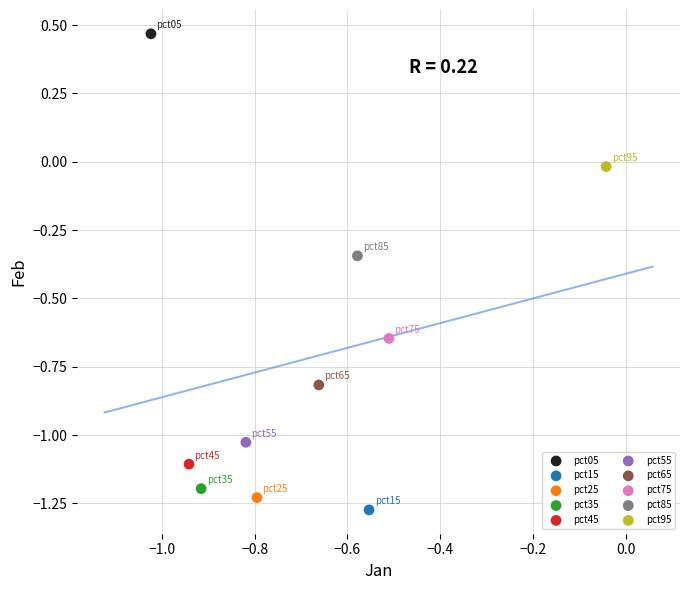

What are all the series names shown in the legend?

pct05, pct15, pct25, pct35, pct45, pct55, pct65, pct75, pct85, pct95